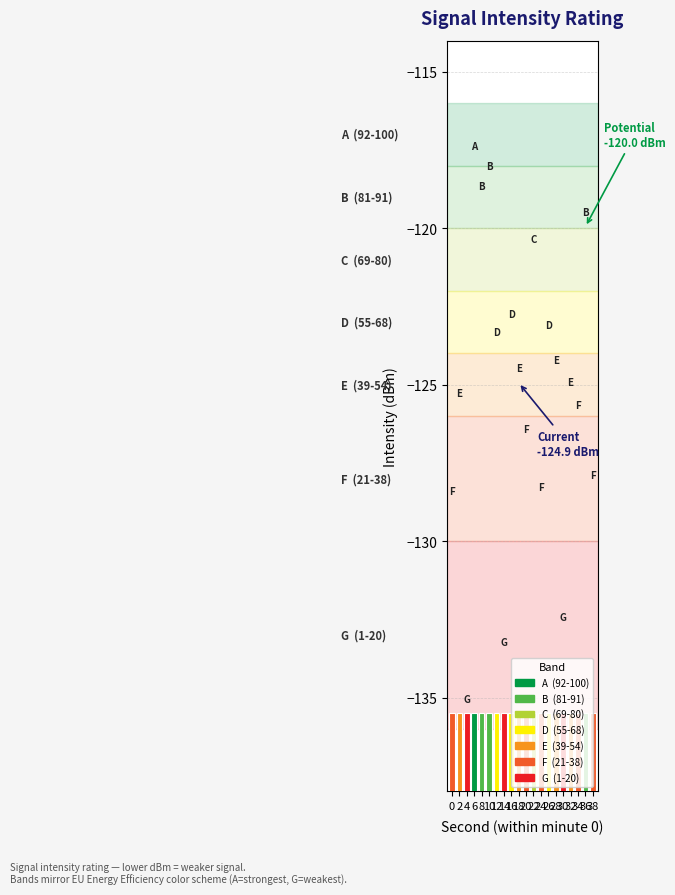

True or false: the data shows -119.9 at 36.

True